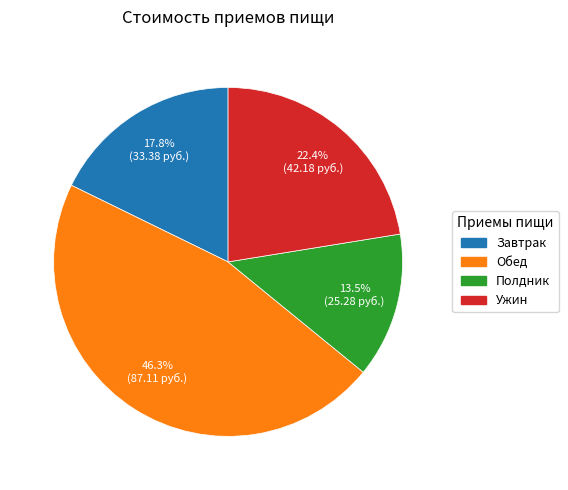

Combined, what portion of the pie is Завтрак and Обед?

64.1%